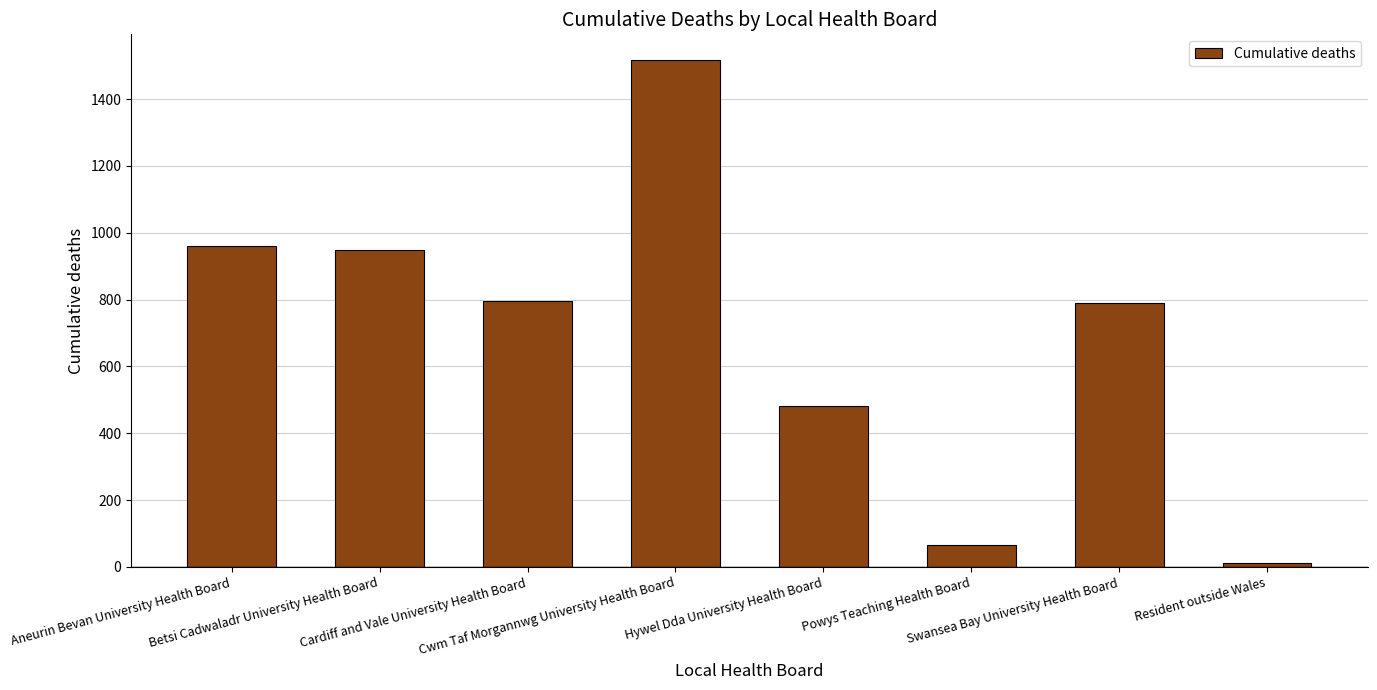

Which label corresponds to the largest value in the chart?

Cwm Taf Morgannwg University Health Board